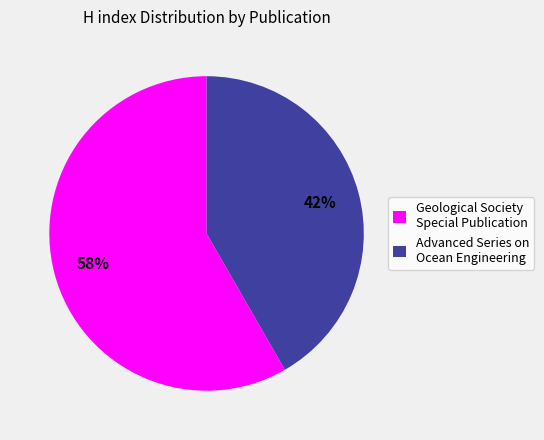

Do Advanced Series on Ocean Engineering and Geological Society Special Publication together represent more than half of the pie?

Yes